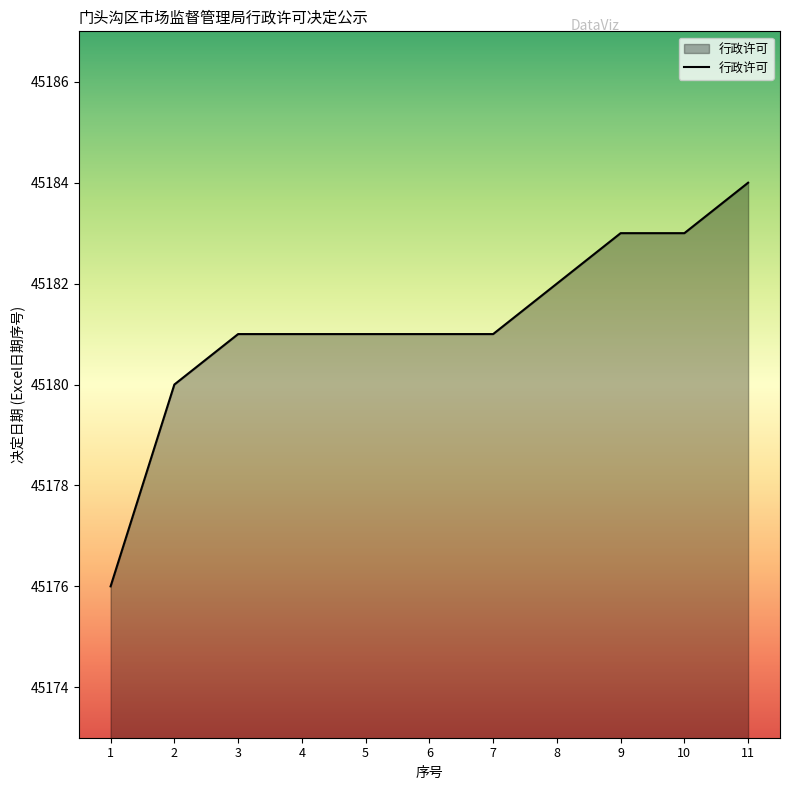

What is the minimum value shown in the chart?

45176